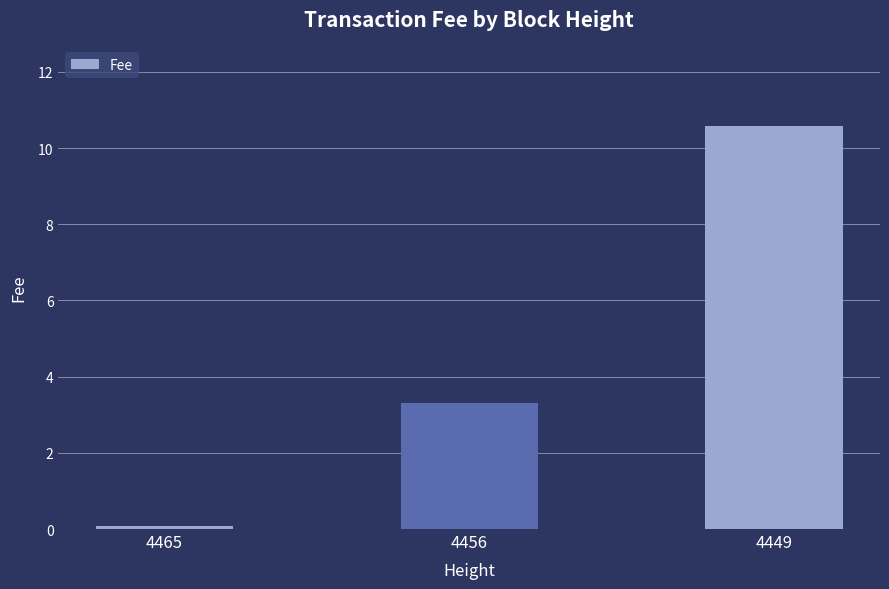

What is the sum of all values?

14.0